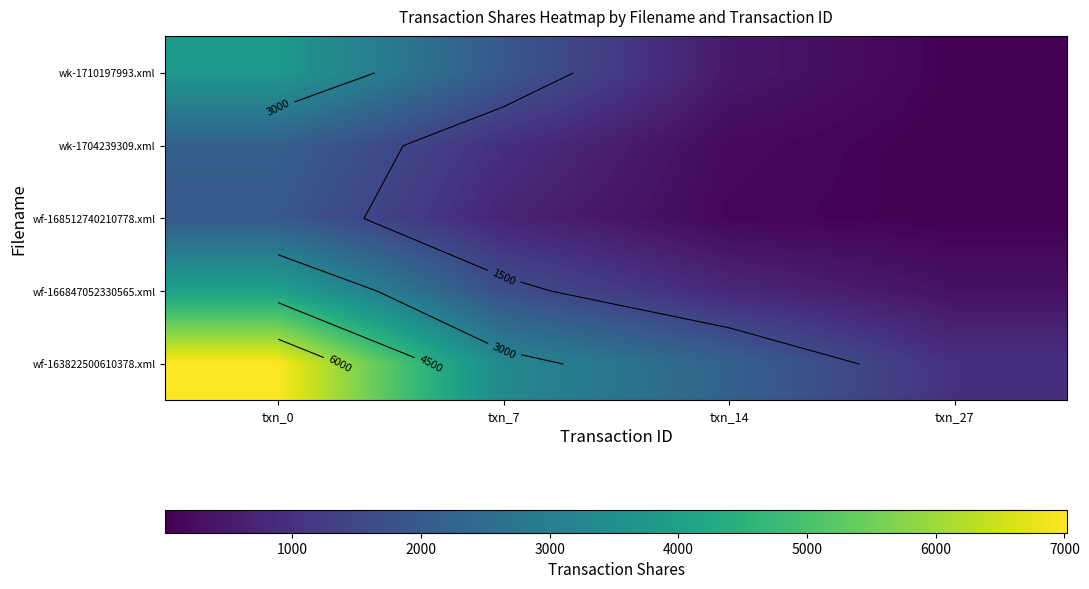

What is the lowest value of the wf-163822500610378.xml series?

995.6